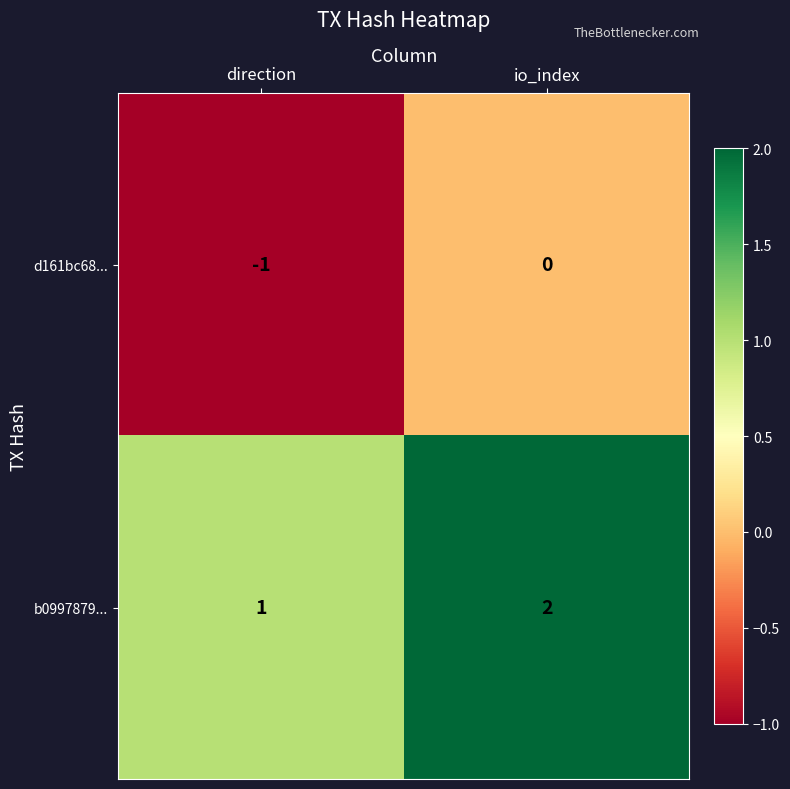

What is the sum of all d161bc68... values?

-1